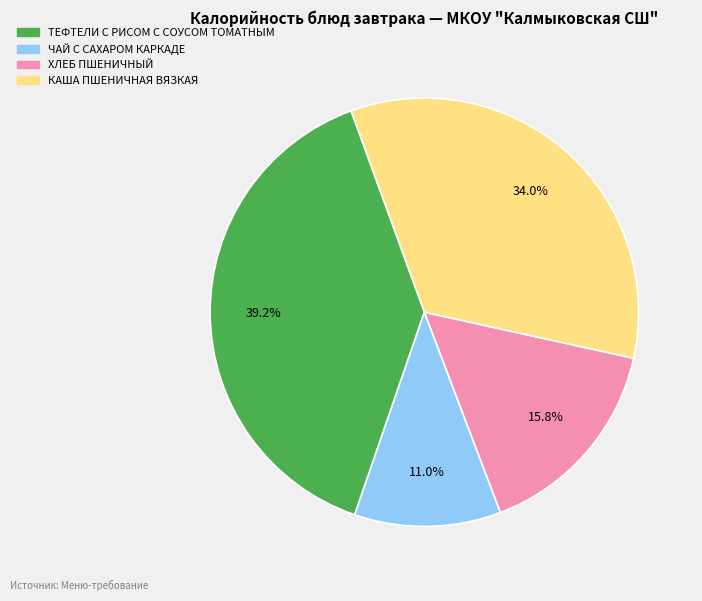

What percentage is NOT represented by ХЛЕБ ПШЕНИЧНЫЙ?

84.2%